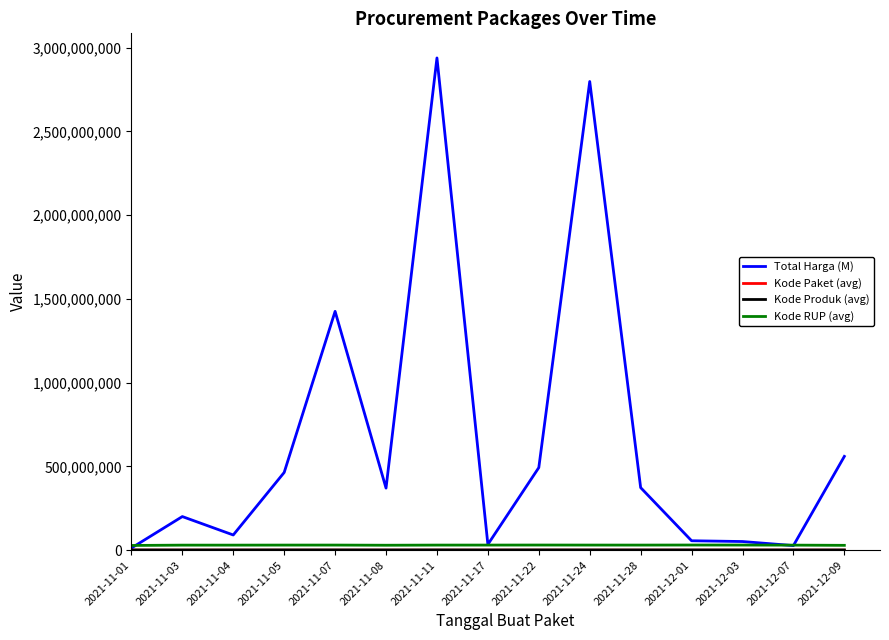

At which label does Total Harga (M) first exceed 370567800?

2021-11-05